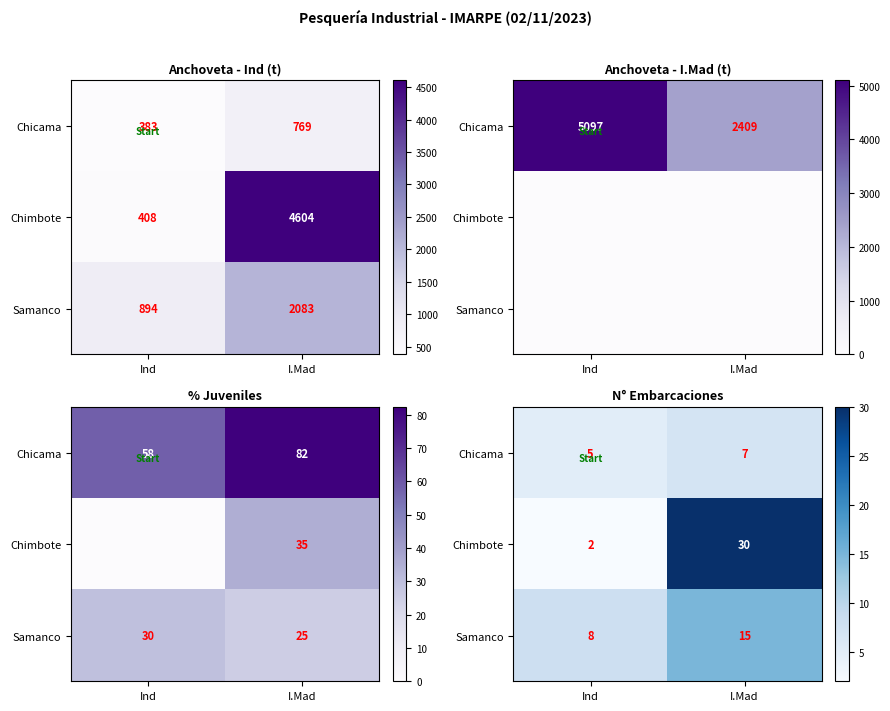

List the labels in order of Chicama value, largest first.

I.Mad, Ind